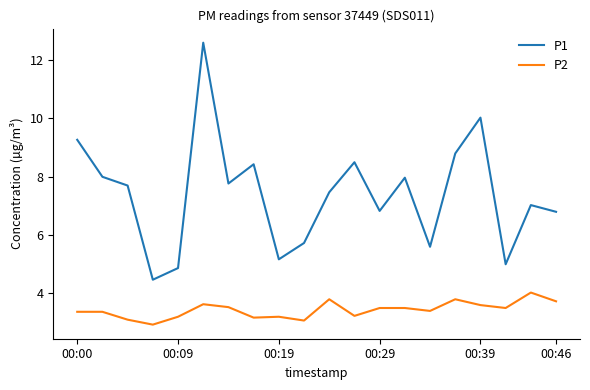

Which series has the widest spread of values?

P1